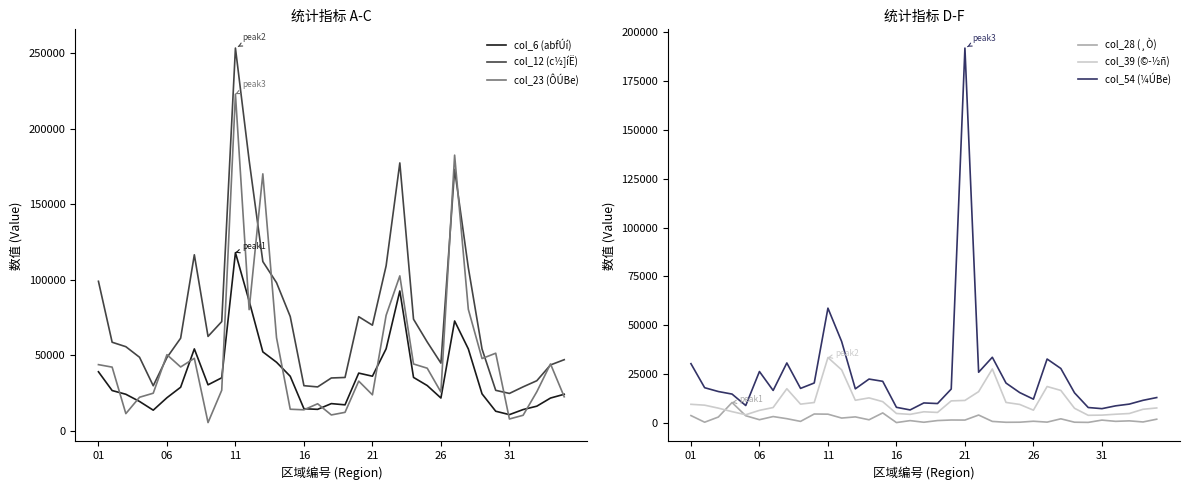

How many lines are shown in the chart?

6